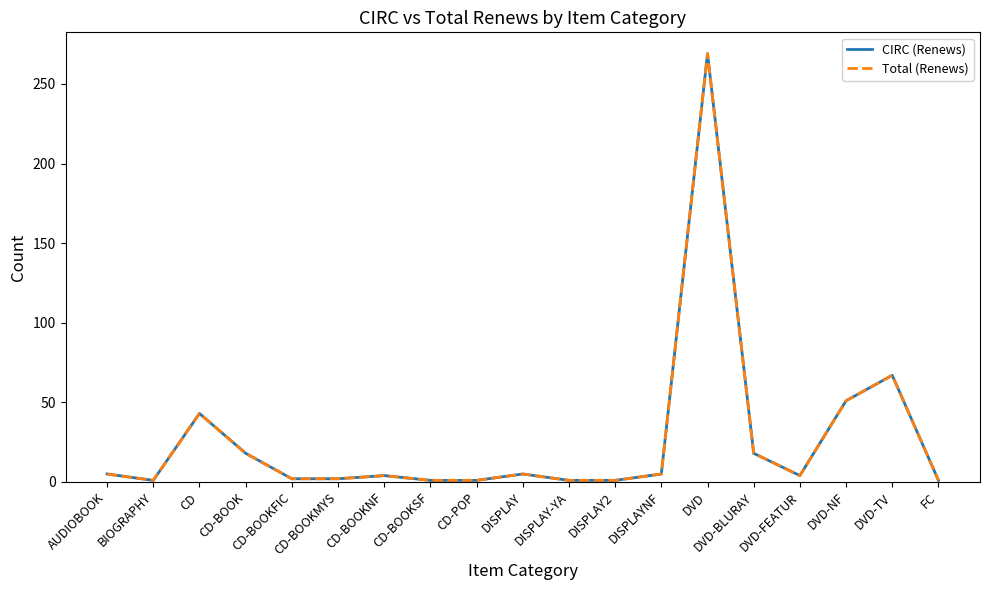

Does the chart have visible grid lines?

No